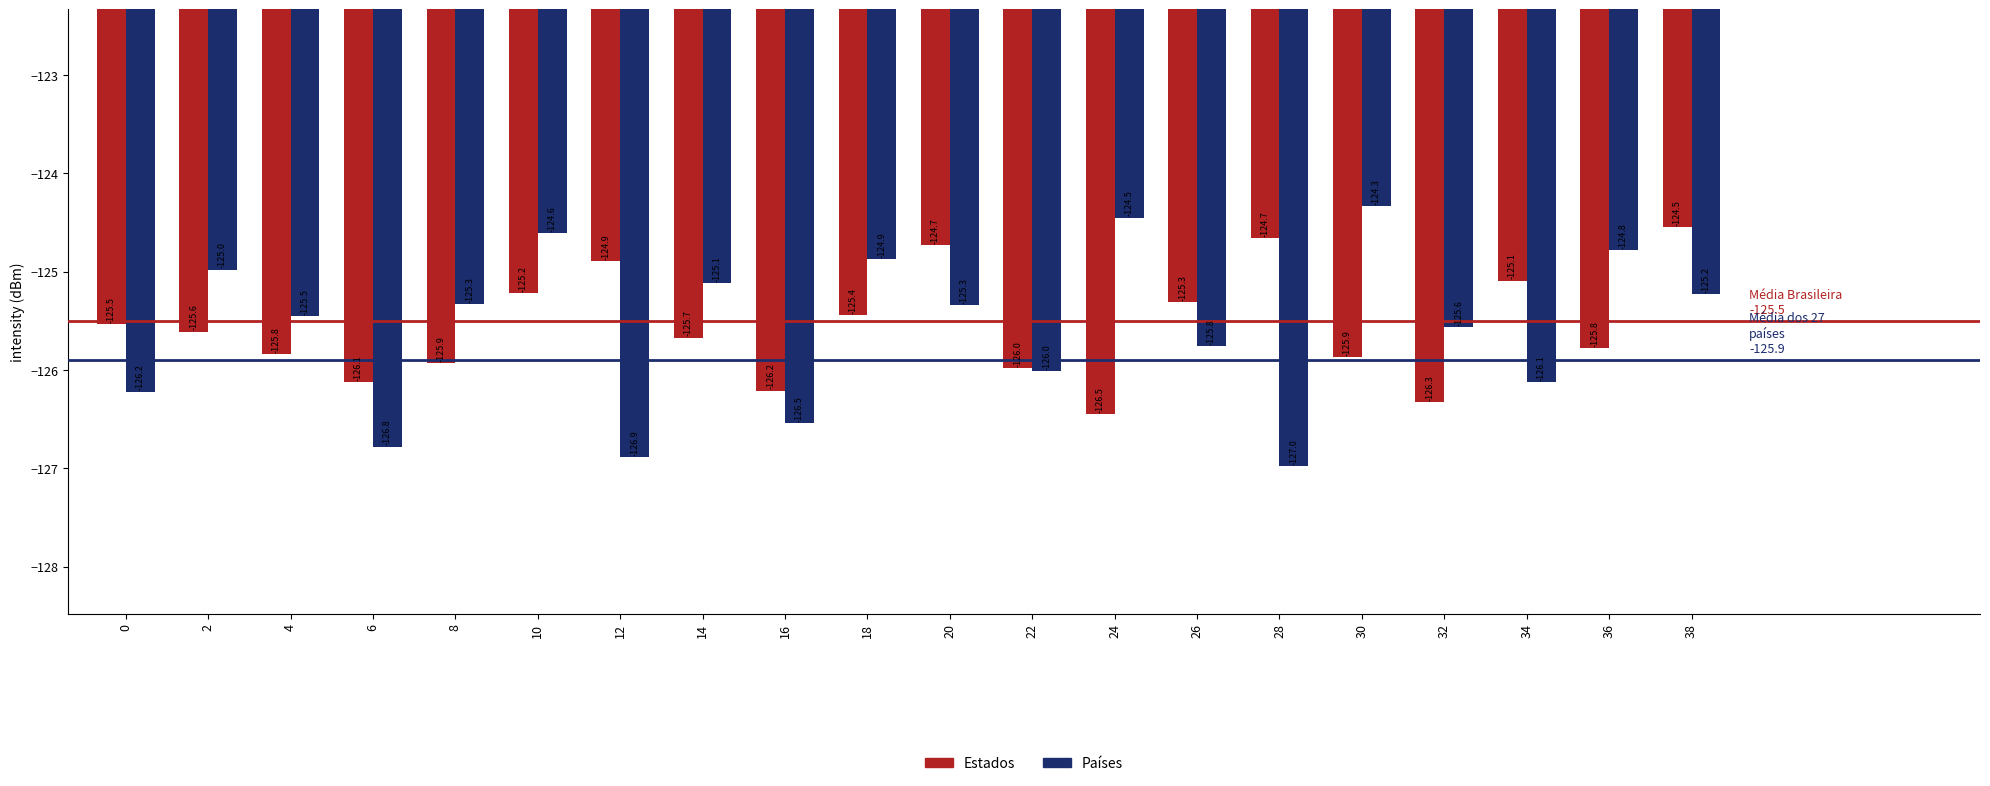

Where is Estados nearest to the value -125?

34